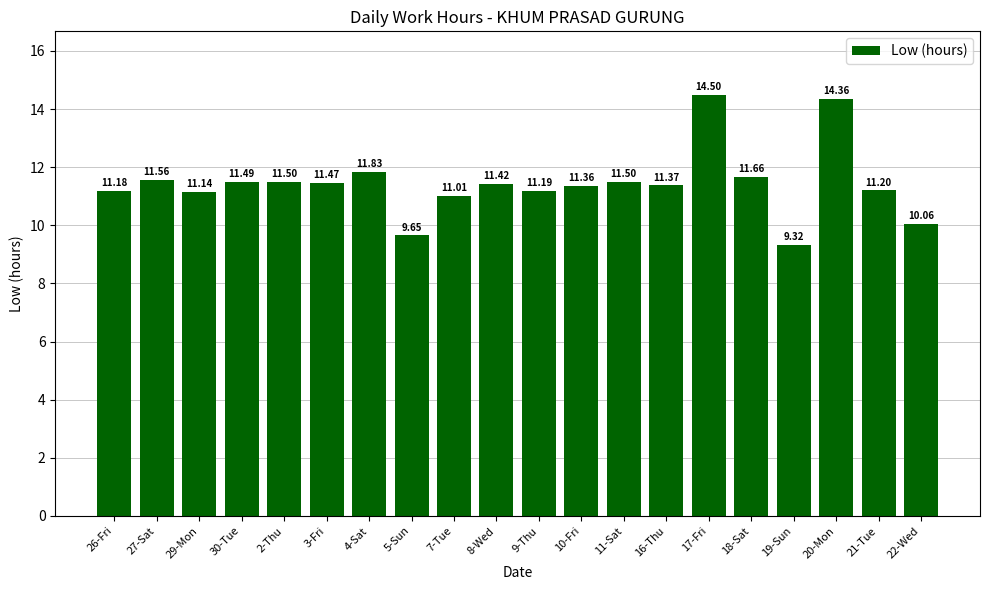

Which label corresponds to the largest value in the chart?

17-Fri